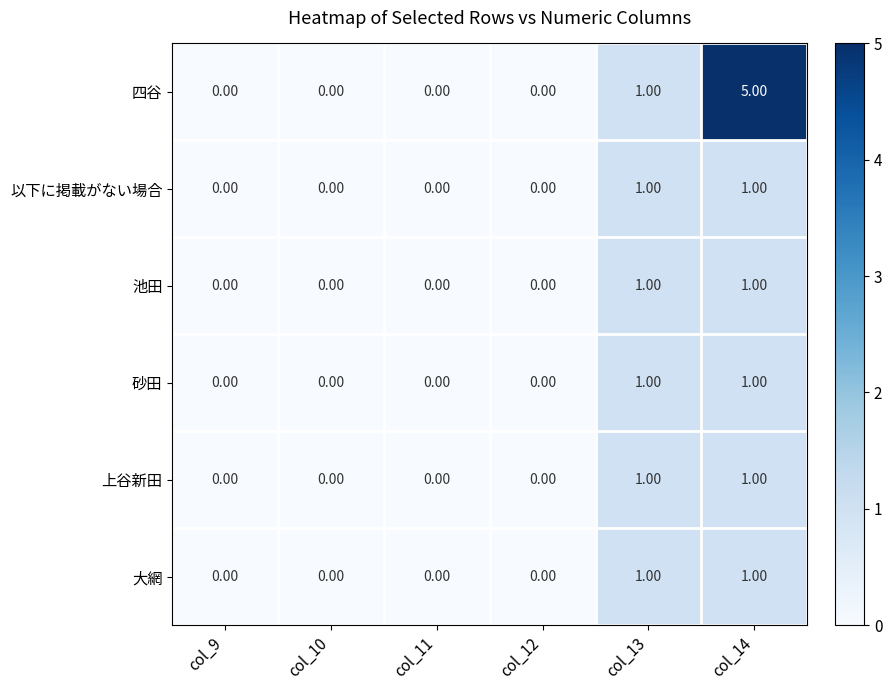

What is the difference between the 四谷 values at col_14 and col_13?

4